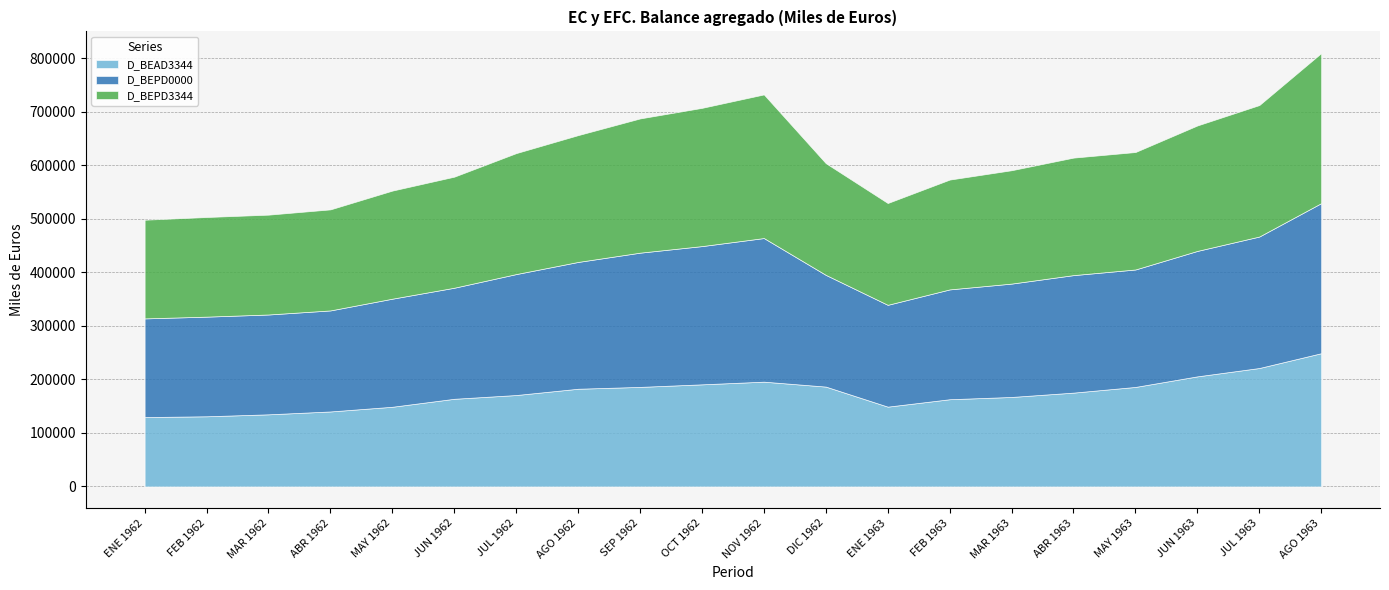

True or false: D_BEPD0000 and D_BEPD3344 intersect in this chart.

False